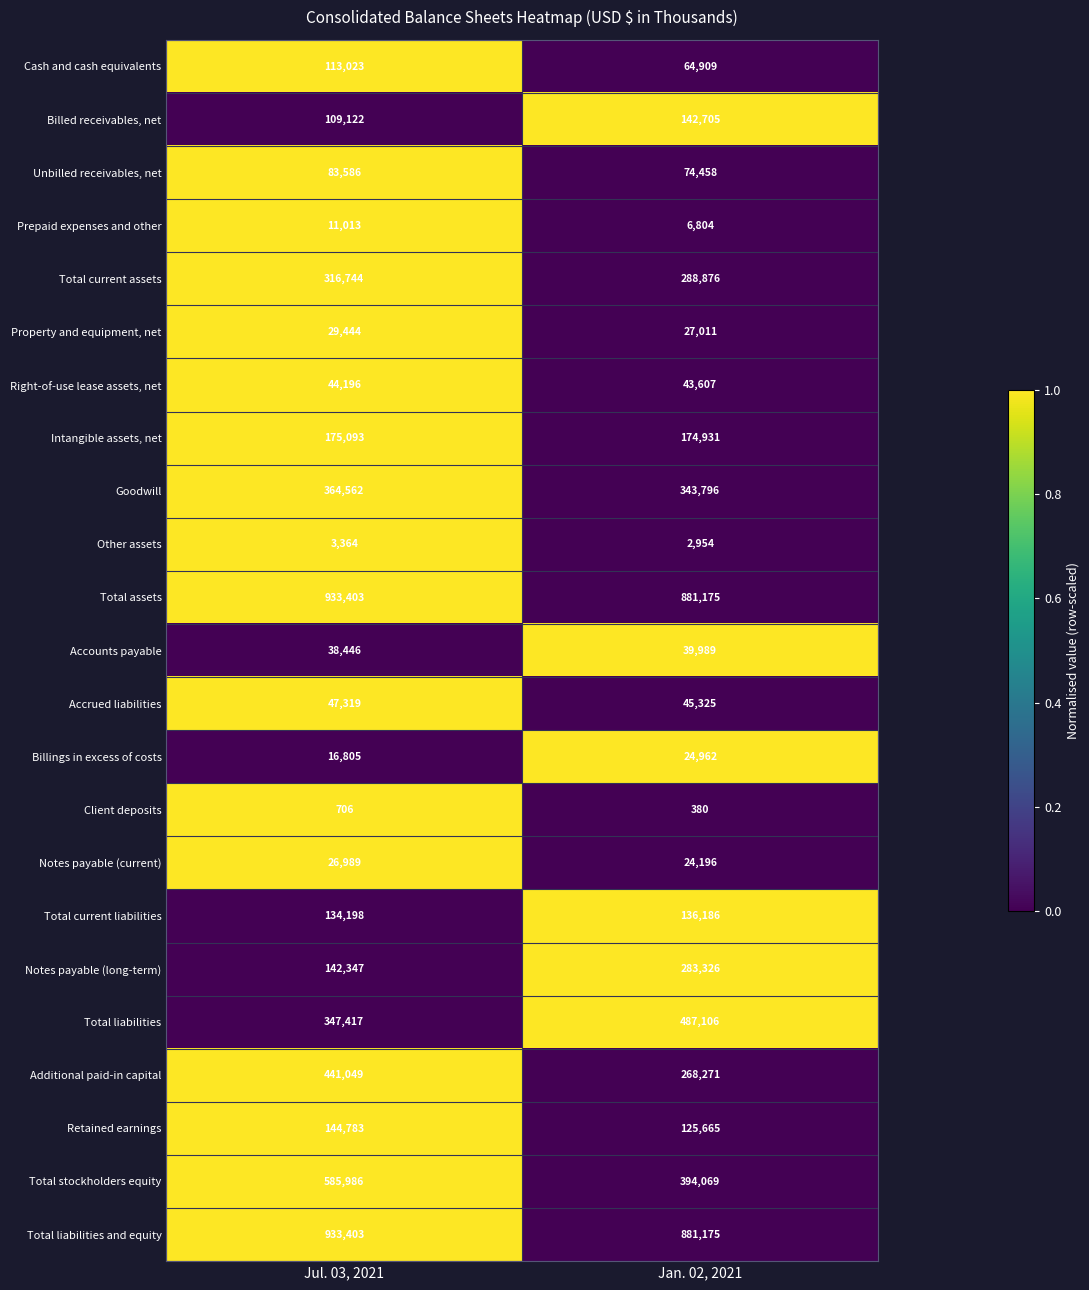

How many series are shown in this chart?

23